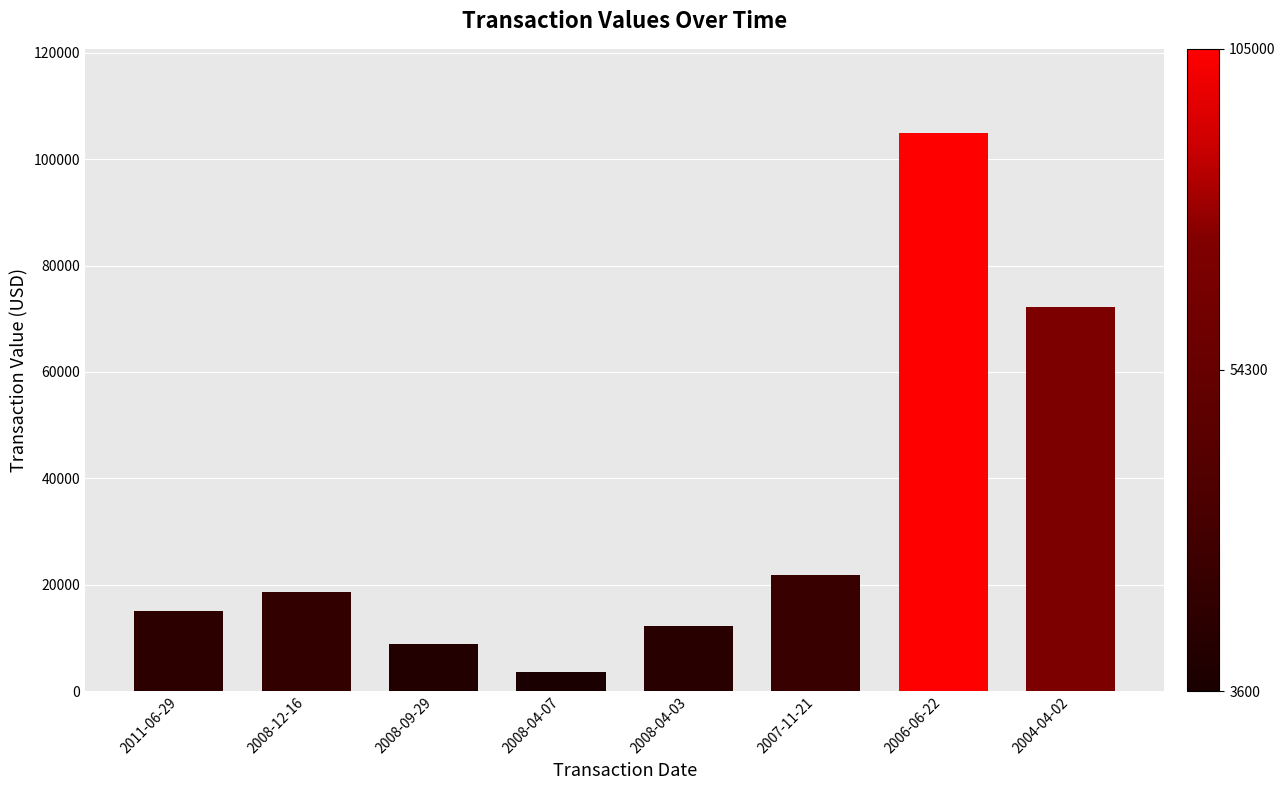

True or false: the data shows 8900 at 2008-09-29.

True